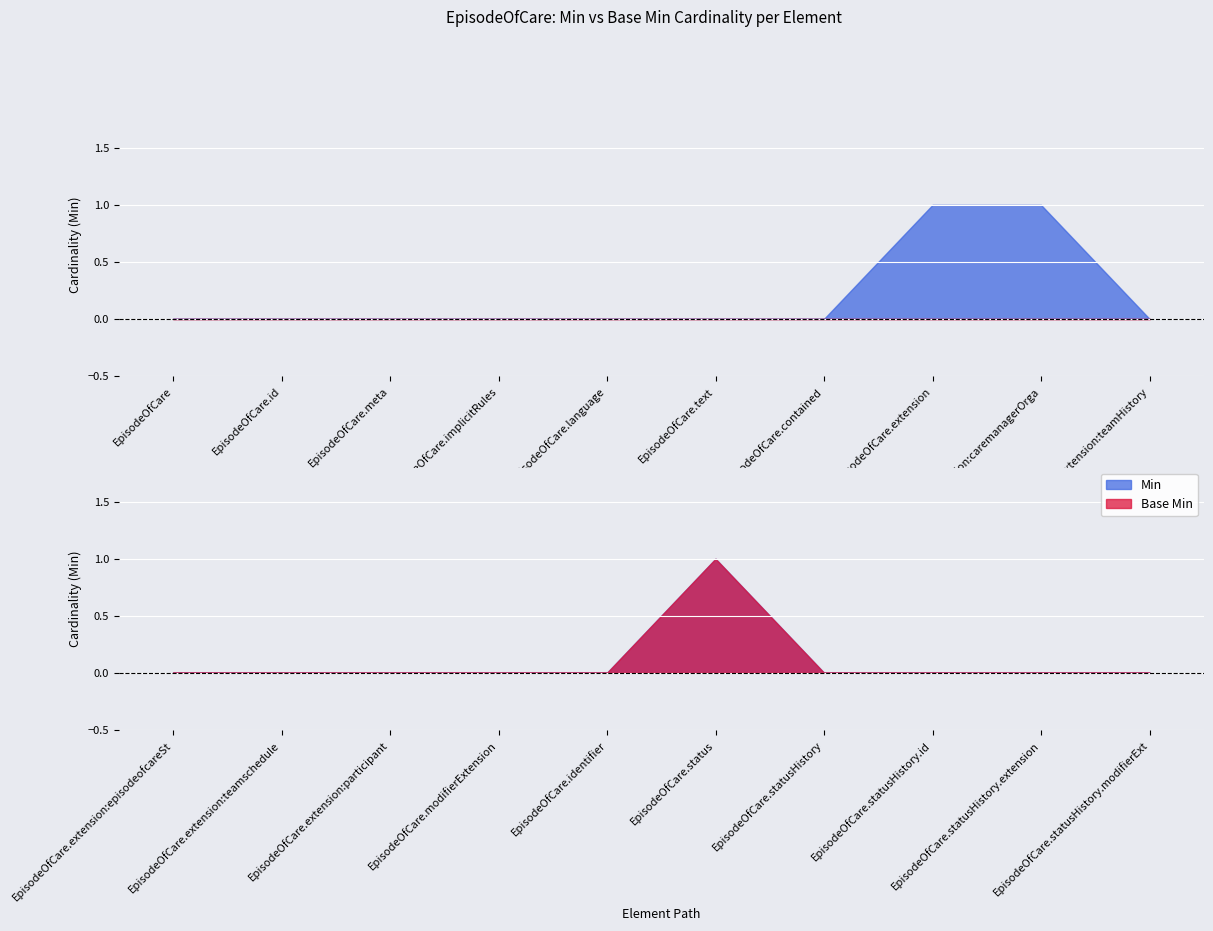

How many Base Min values are between 0 and 1?

20